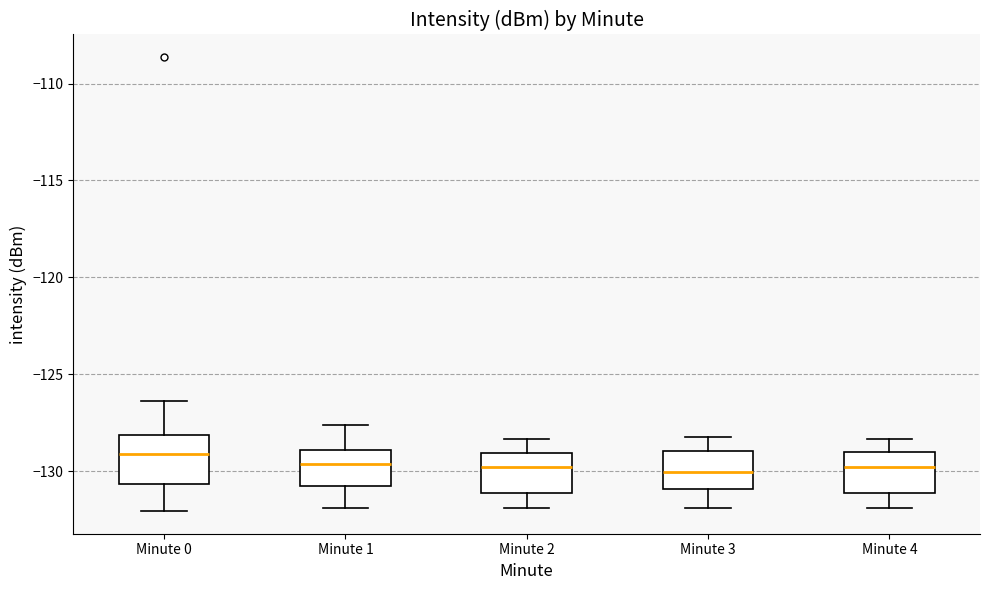

Where does the median line of the box for Minute 3 sit on the y-axis? The values are not printed on the chart, so give them approximately, as read against the axis.

-130.0